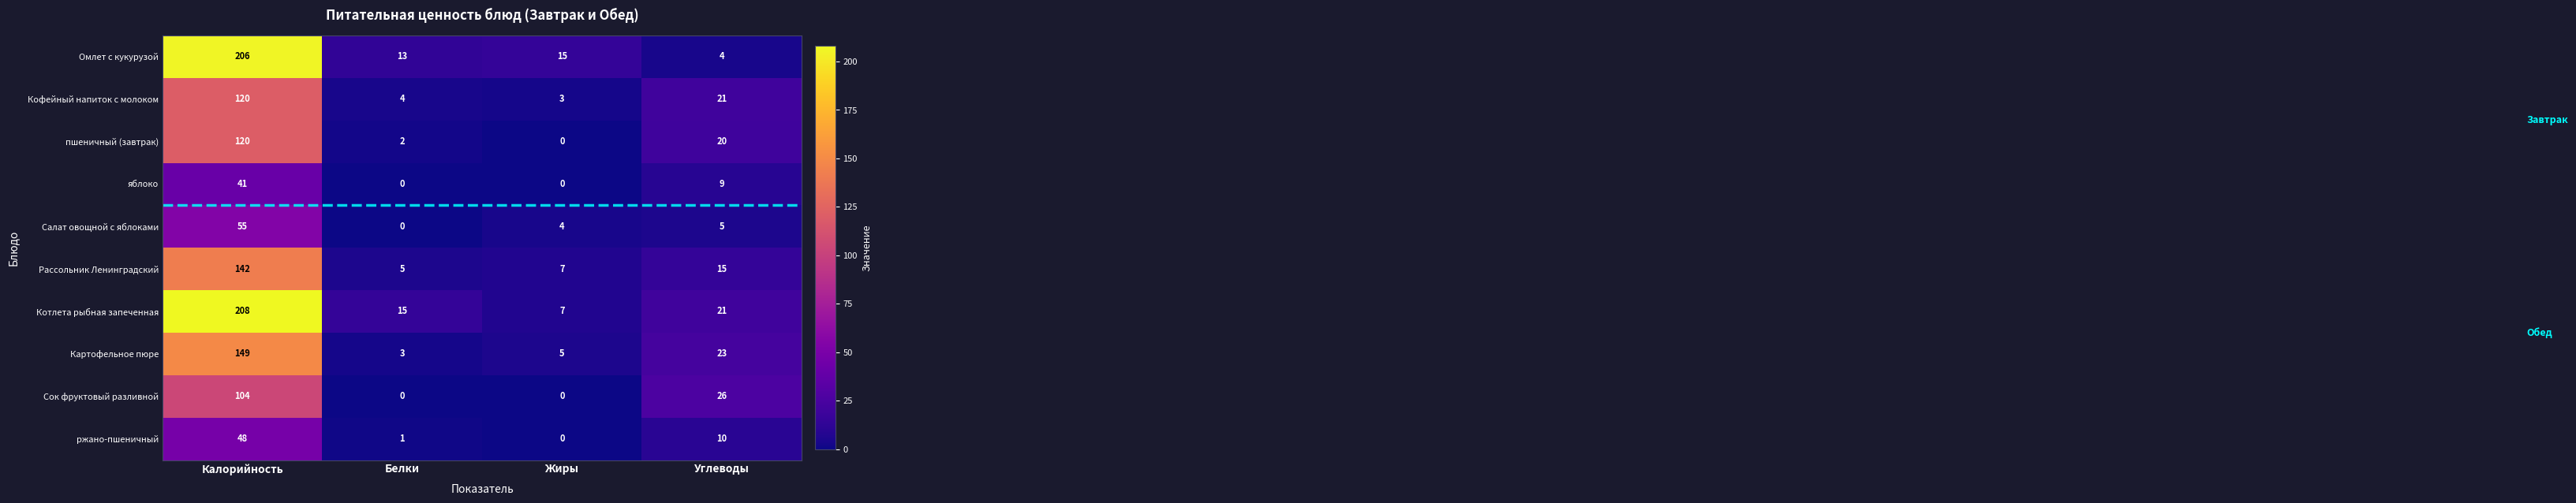

At how many categories does at least one series exceed 74?

1